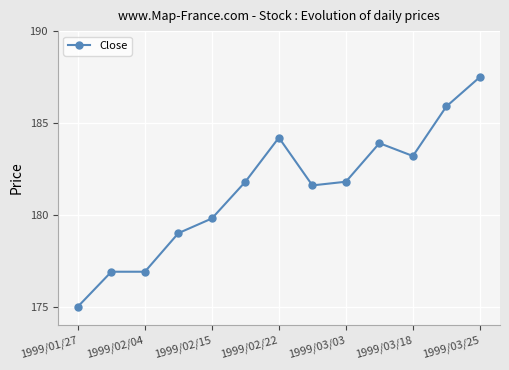

What is the value of the 2nd point from the left?

176.9